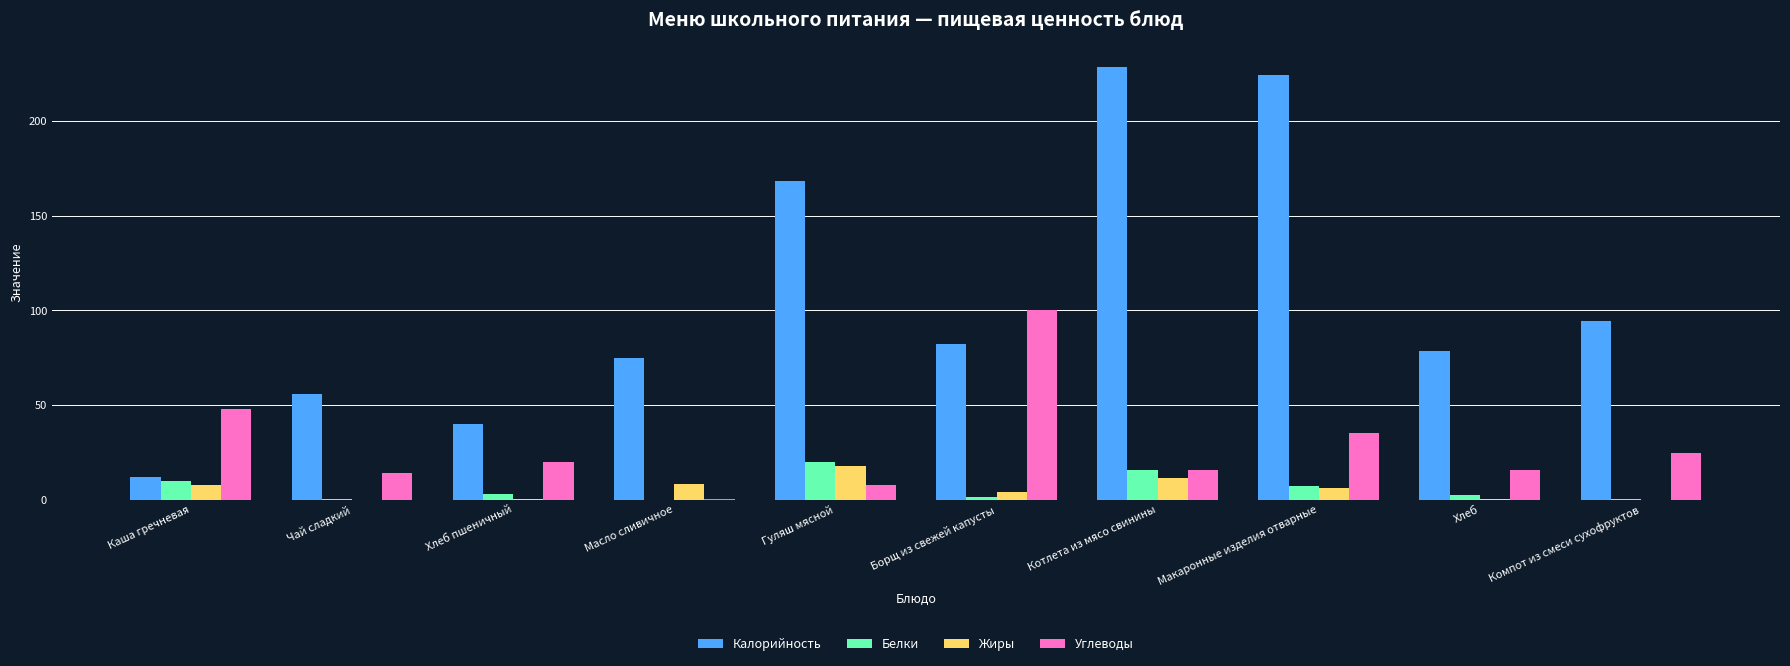

True or false: Калорийность has a value of 75.0 at Масло сливичное.

True